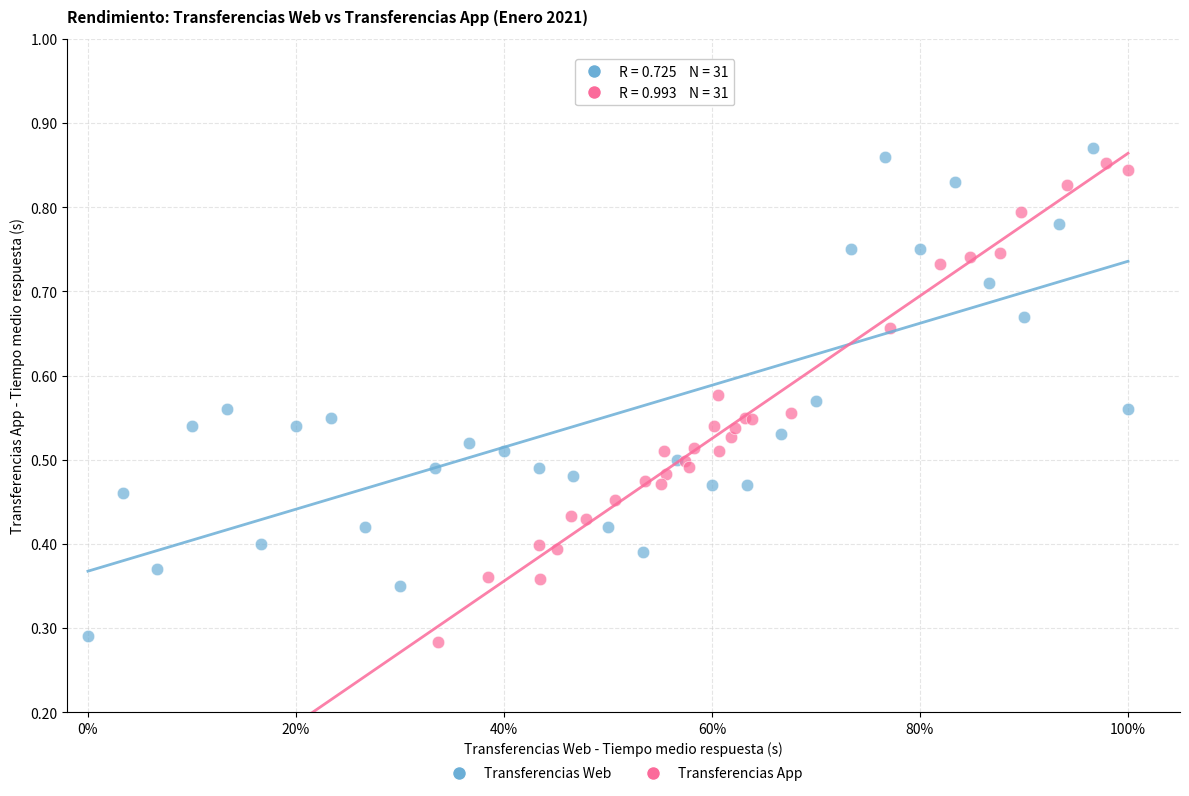

Which series has the largest Y range (max minus min)?

Transferencias Web